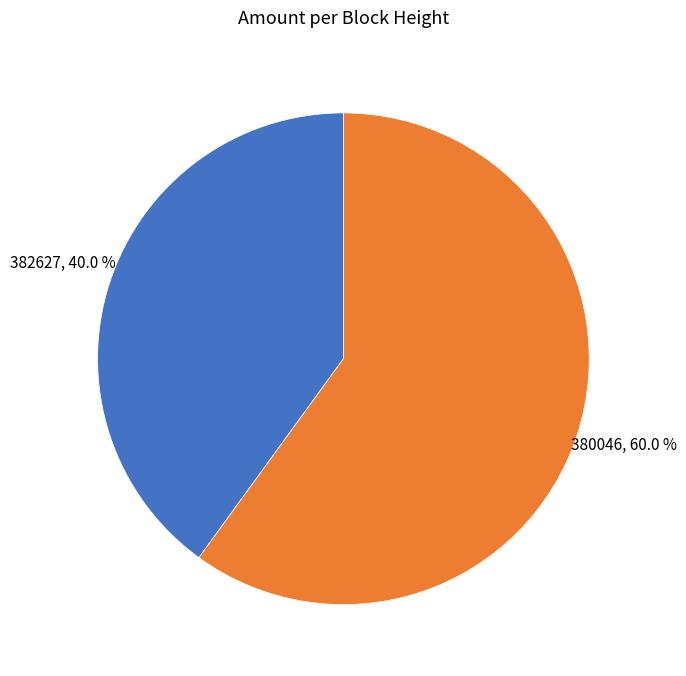

Which slice is the smallest?

382627